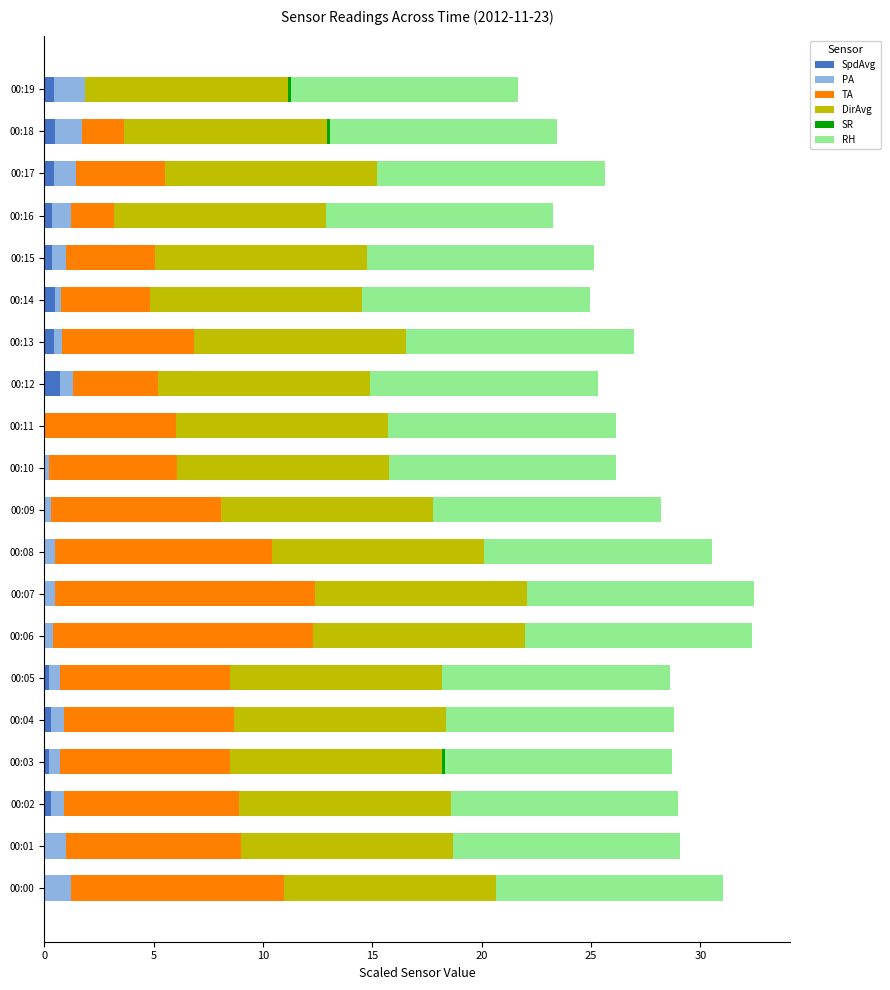

The SpdAvg series shows 0.5 at 00:14. True or false?

True